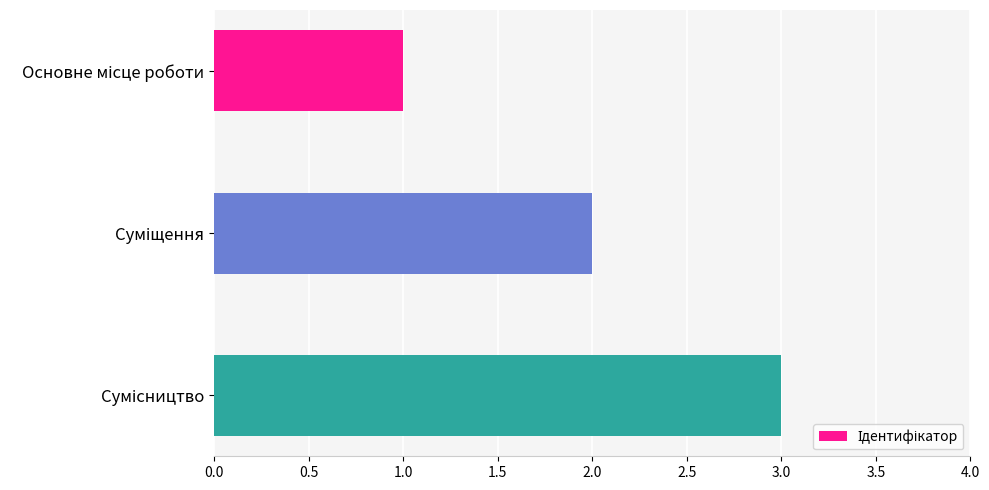

What is the maximum value shown in the chart?

3